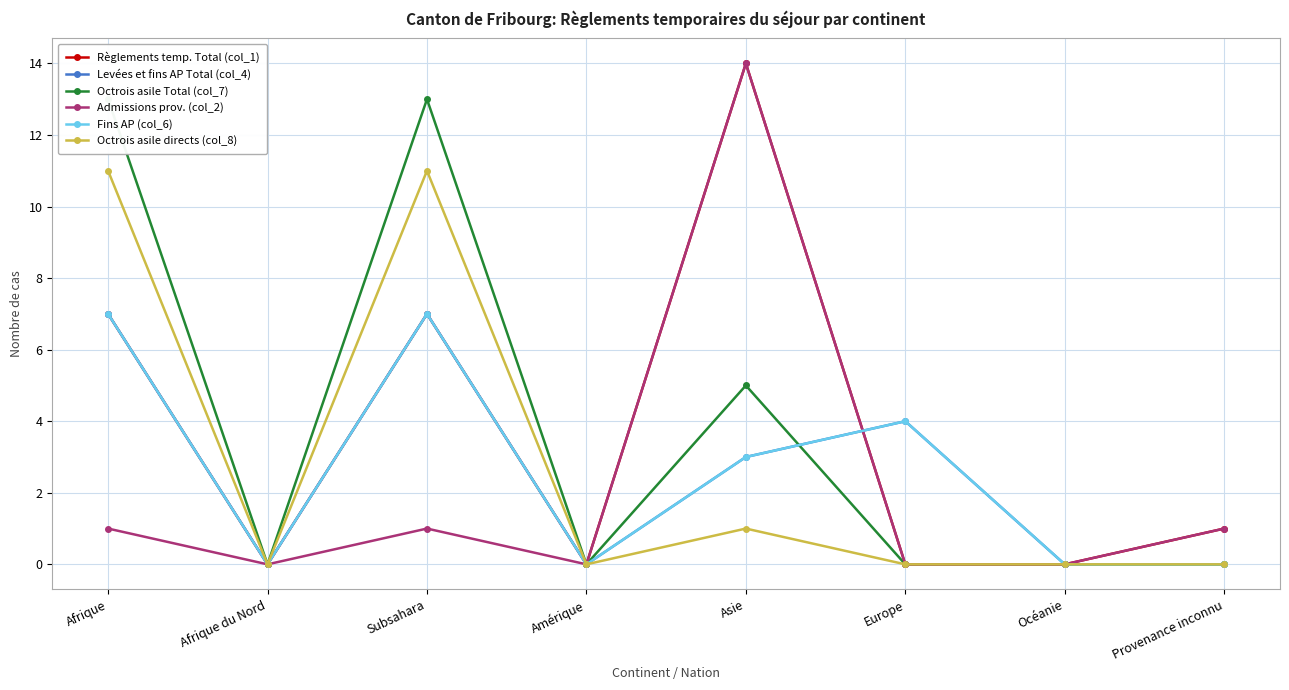

At which category is the sum across all series the highest?

Afrique